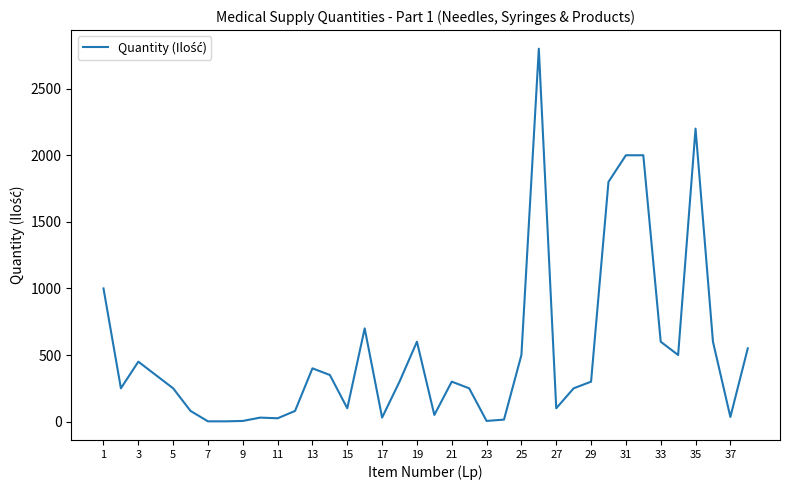

What is the maximum value shown in the chart?

2800